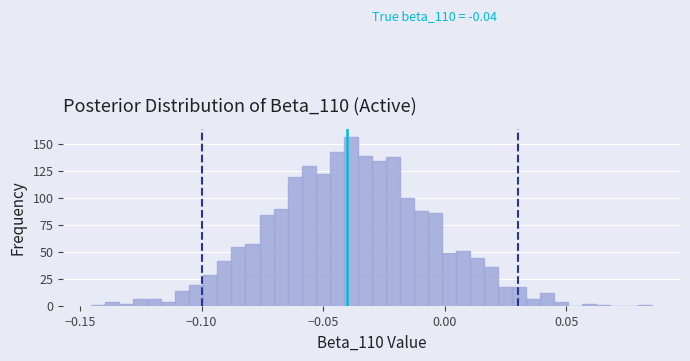

Read against the x-axis, roughly where is the centre of the tallest bar?

-0.040